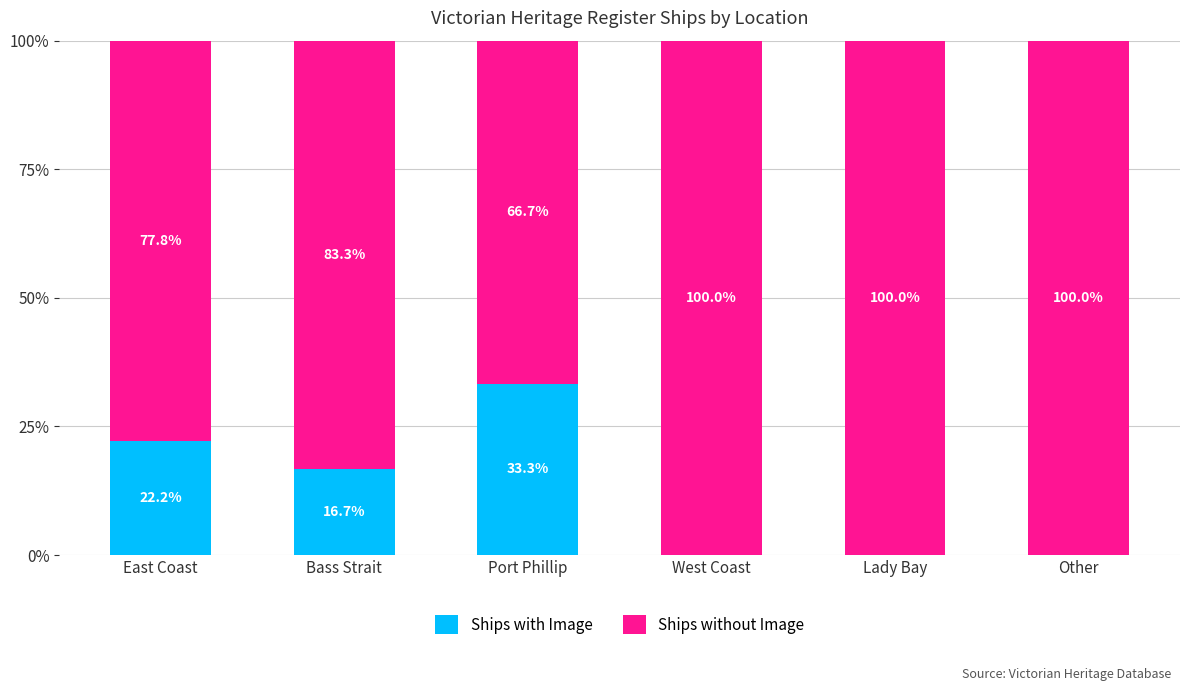

What is the sum of all Ships with Image values?

72.2